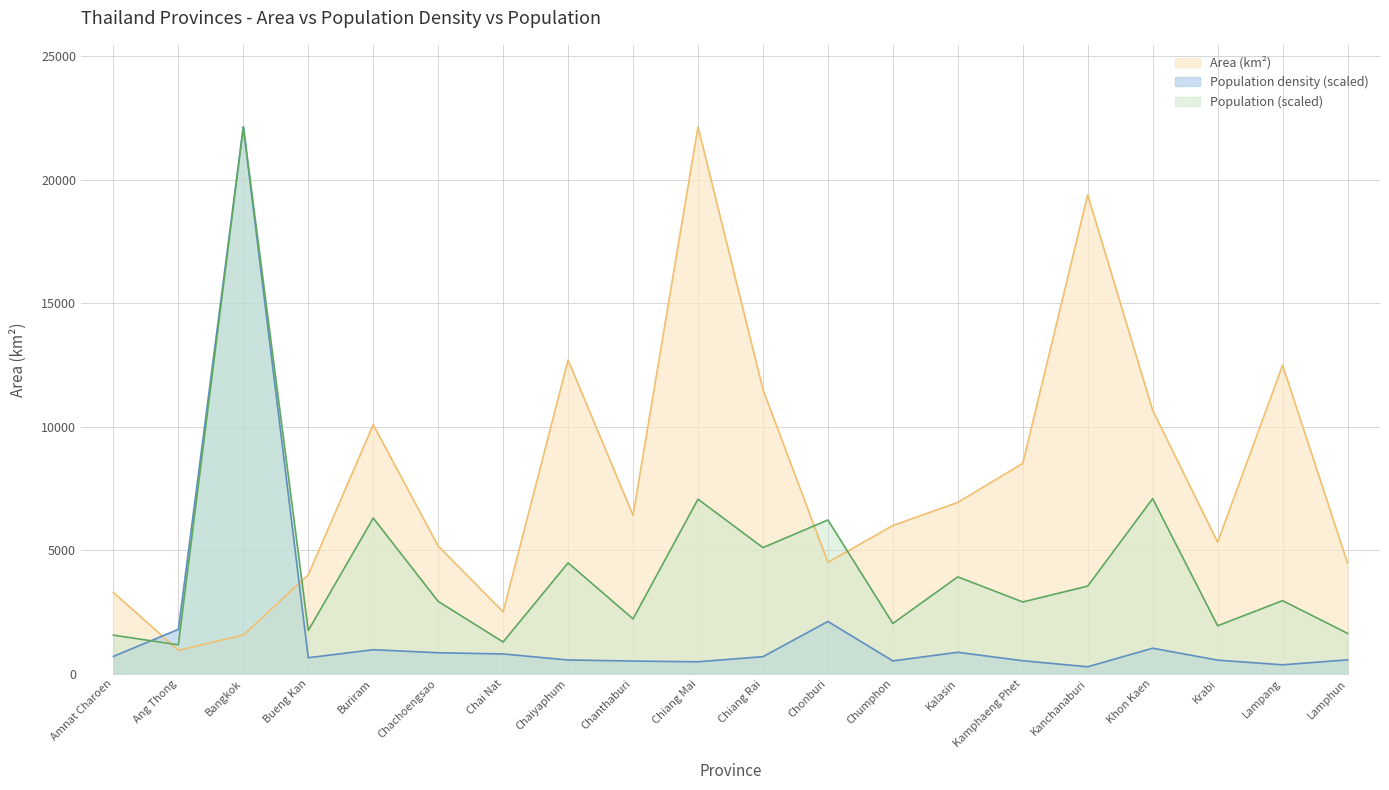

Which series changed the most between Amnat Charoen and Krabi?

Area (km2)